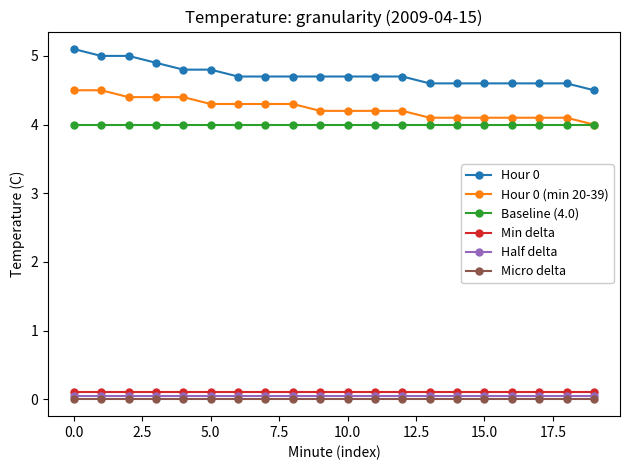

At how many categories does at least one series exceed 1?

20